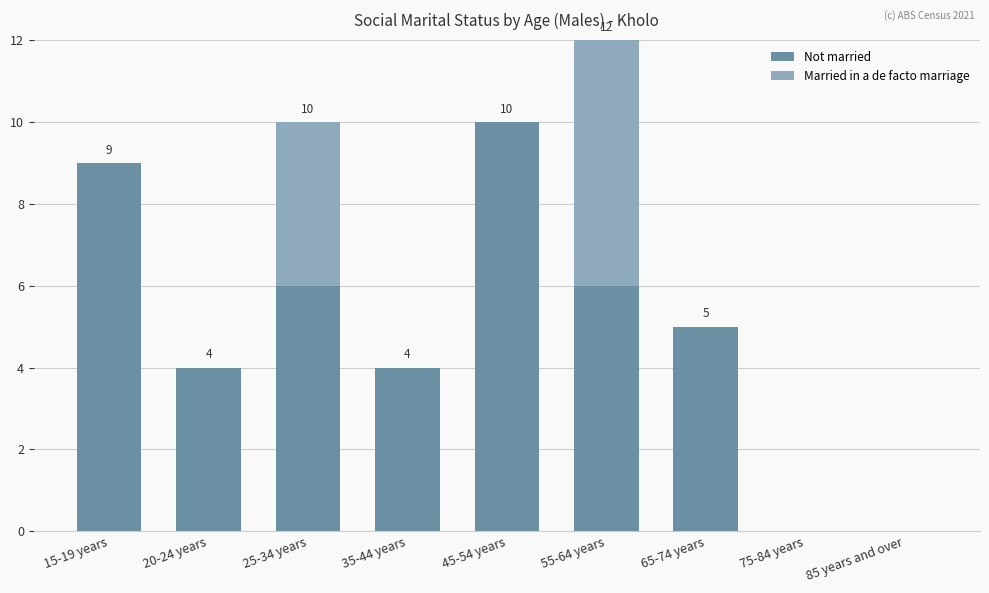

What is the sum of all Not married values?

44